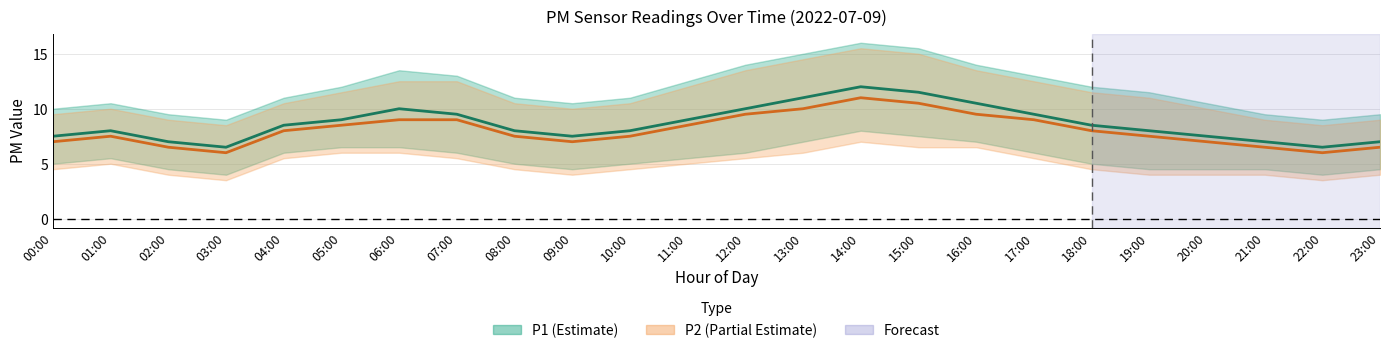

At which label does P2 first exceed 8?

05:00